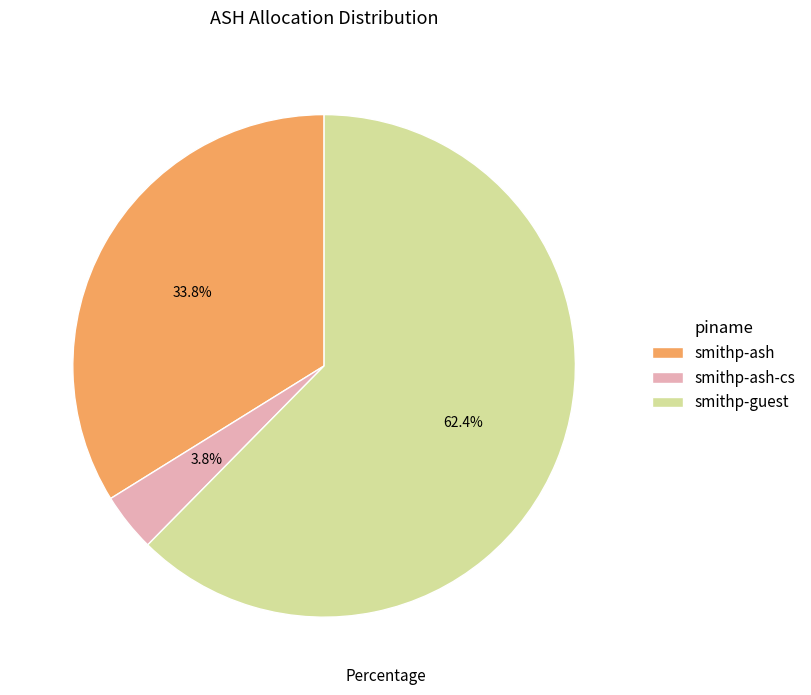

Combined, what portion of the pie is smithp-ash-cs and smithp-guest?

66.2%